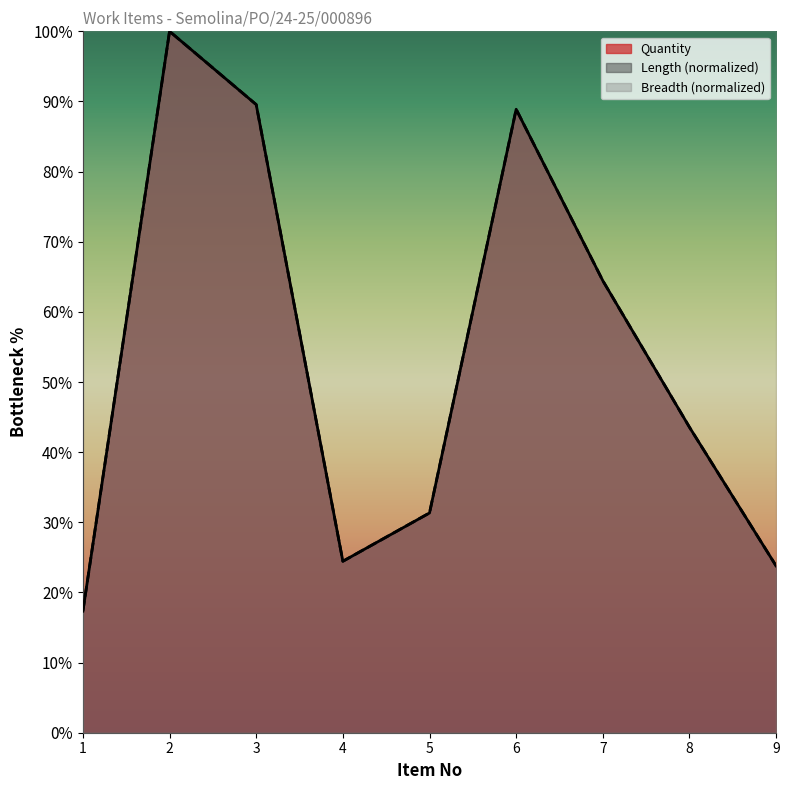

Rank the series by their maximum value, from highest to lowest.

Quantity, Length